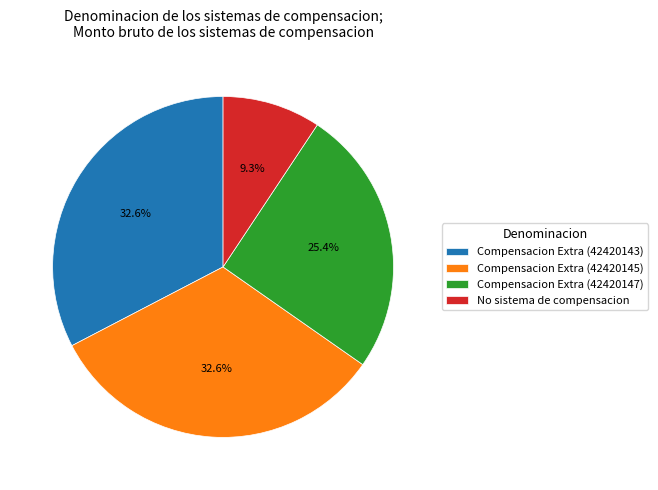

How much of the chart is everything except No sistema de compensacion?

90.7%